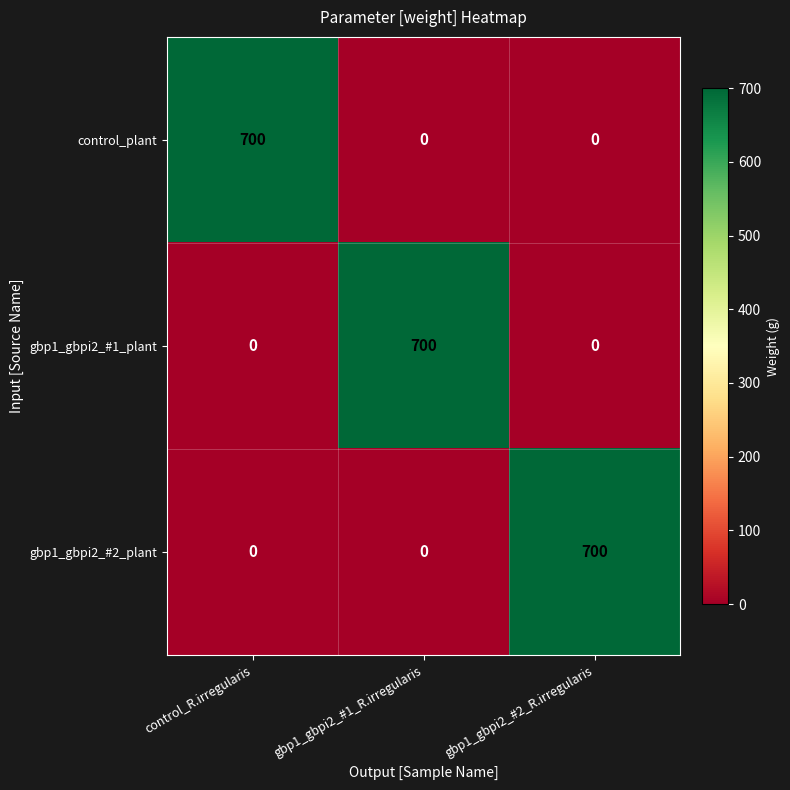

Reading left to right, what are all the values shown in this chart?

control_plant: 700	0	0
gbp1_gbpi2_#1_plant: 0	700	0
gbp1_gbpi2_#2_plant: 0	0	700